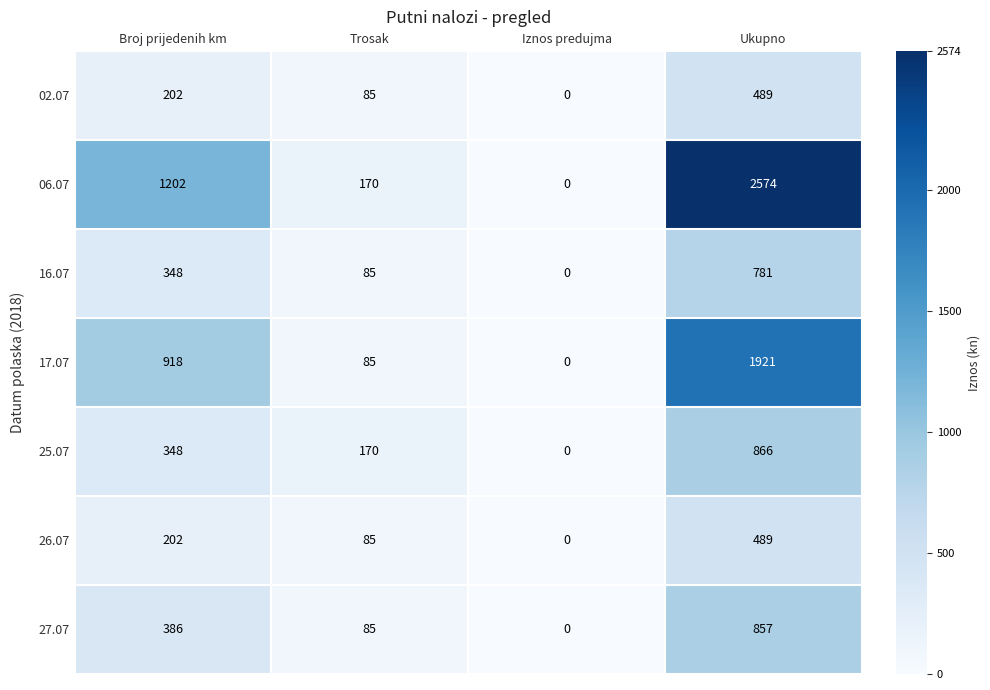

Between Broj prijedenih km and Trosak, which series saw the biggest shift?

06.07